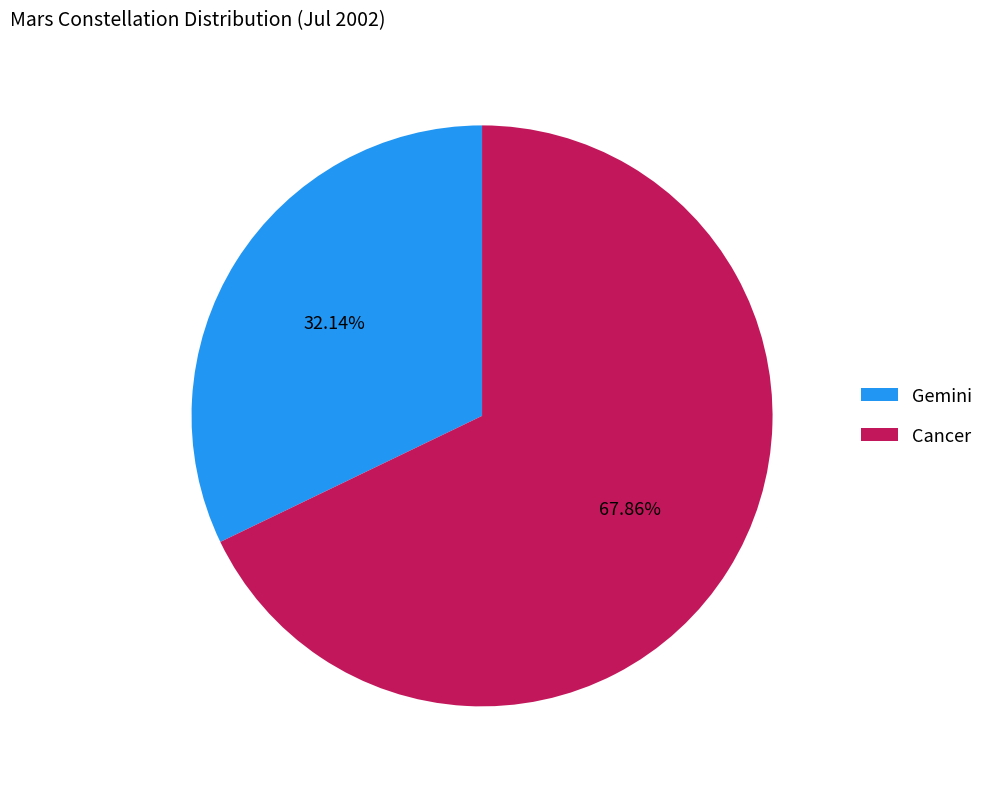

Rank the categories by value from lowest to highest.

Gemini, Cancer